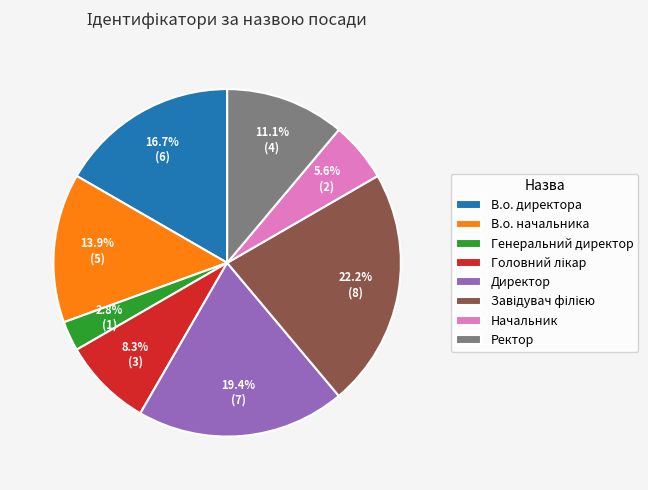

The В.о. начальника slice represents 26% of the pie. True or false?

False